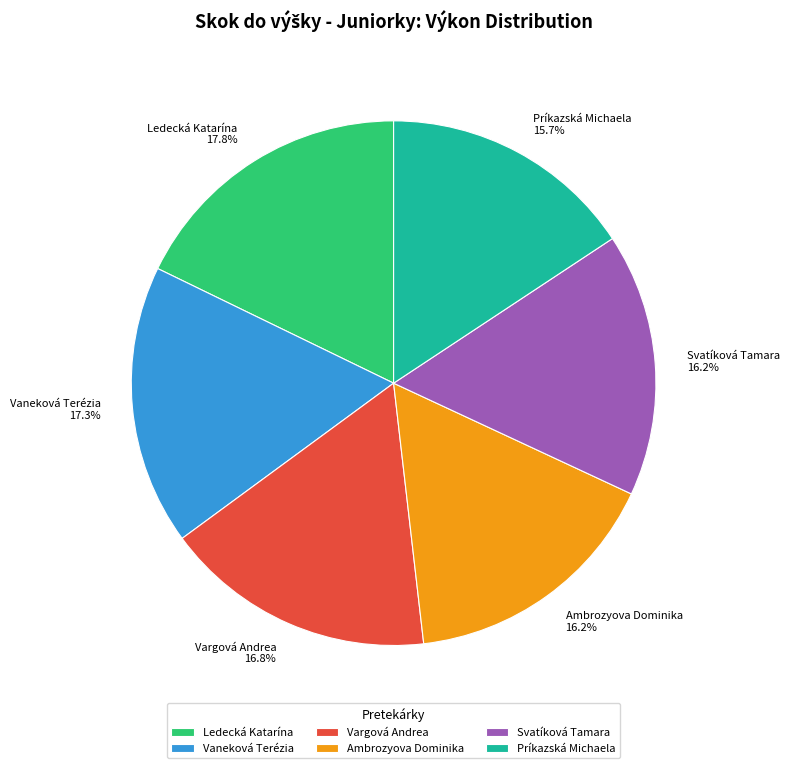

Count the number of slices in the pie.

6